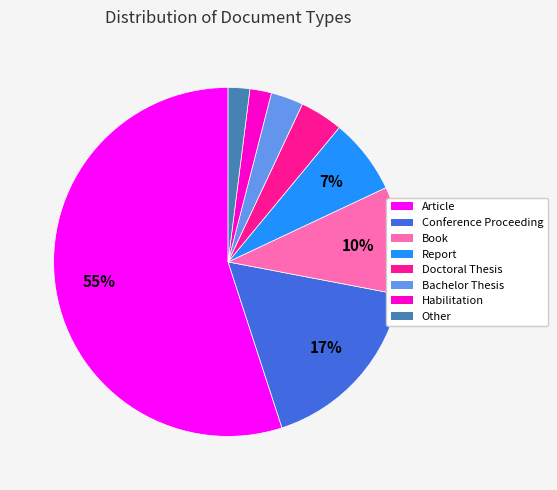

To the nearest percent, what is the average slice percentage?

12%